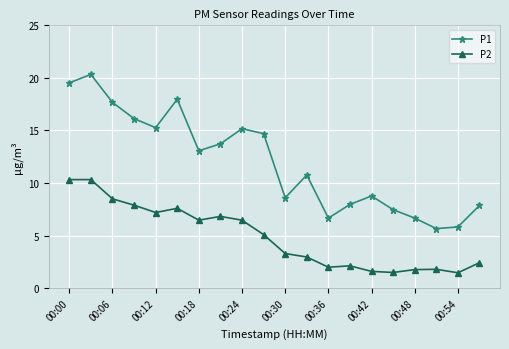

What is the minimum value shown in the chart?

1.5